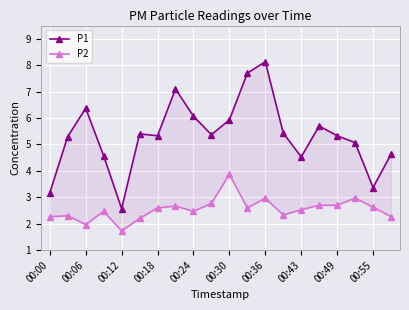

What is the difference between the maximum and minimum values in the P2 series?

2.1